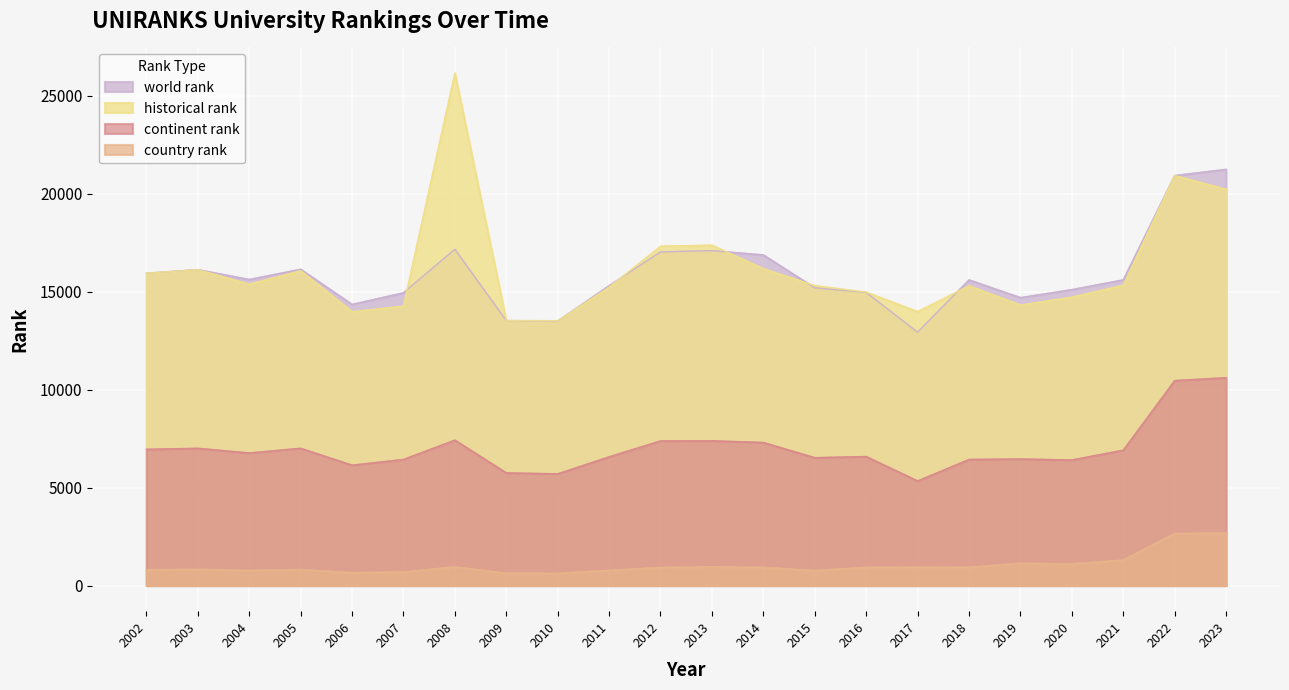

At which label is world rank closest to 17093?

2013